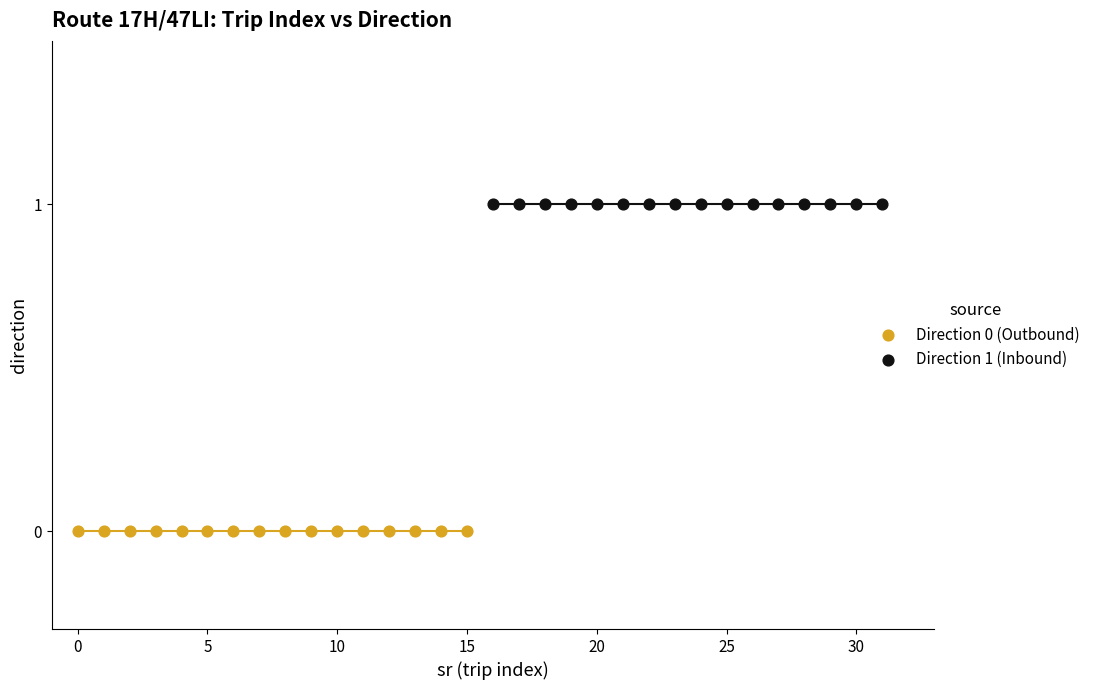

Which series reaches the maximum Y coordinate?

Direction 1 (Inbound)